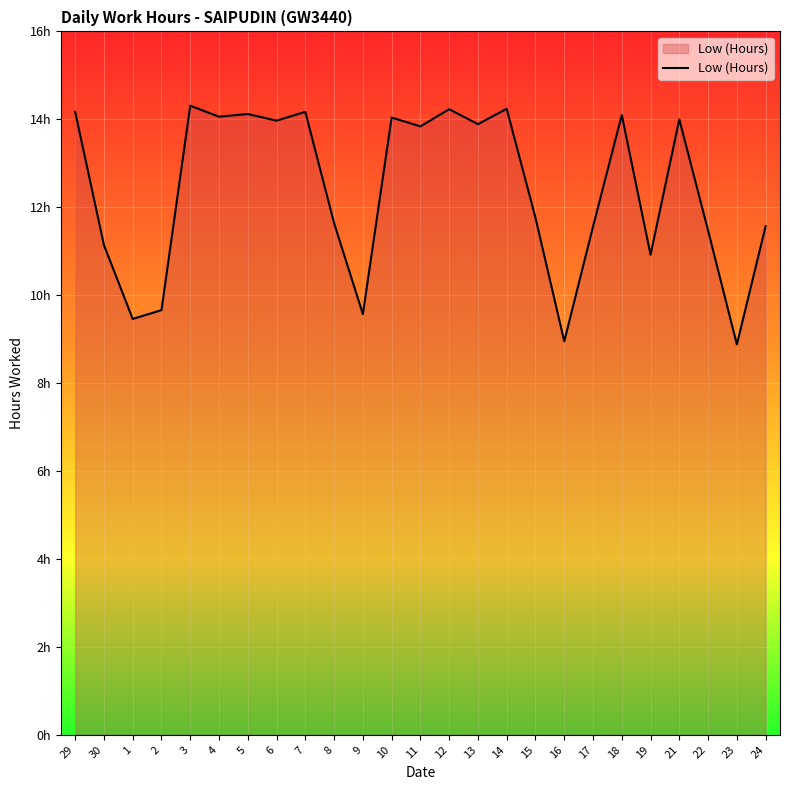

What position from the left is 7?

9